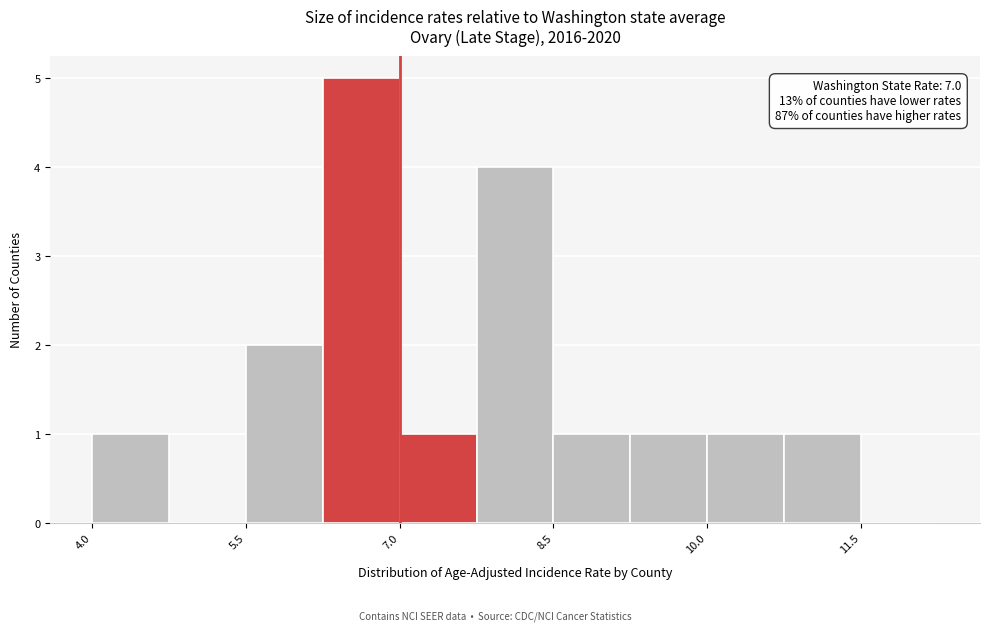

Around what value on the x-axis is the tallest bar? Give the approximate position of its centre, as read against the axis.

6.6